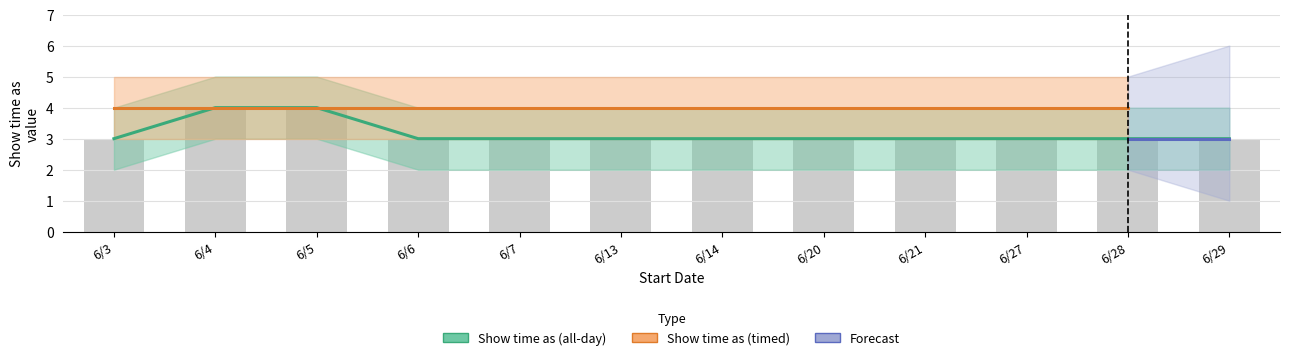

What value does the data have at 6/7?

3